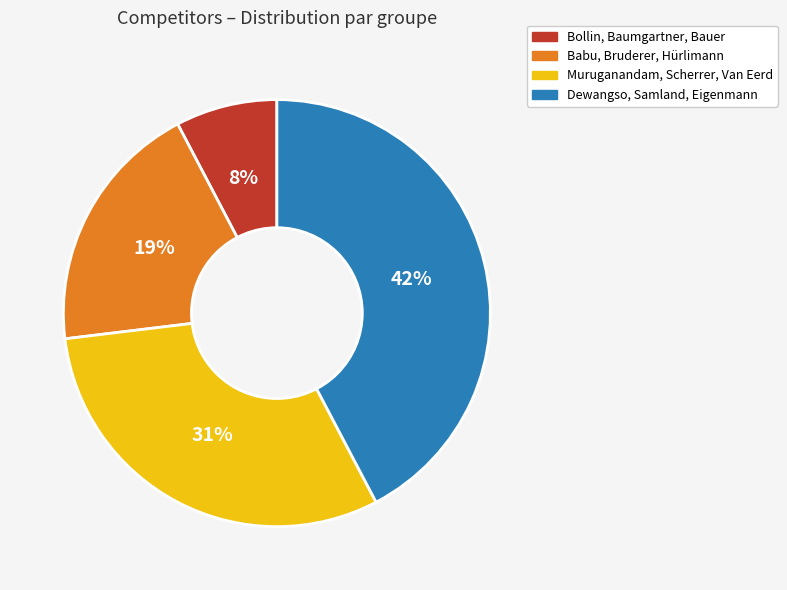

To the nearest percent, what is the combined percentage of Babu, Bruderer, Hürlimann and Muruganandam, Scherrer, Van Eerd?

50%